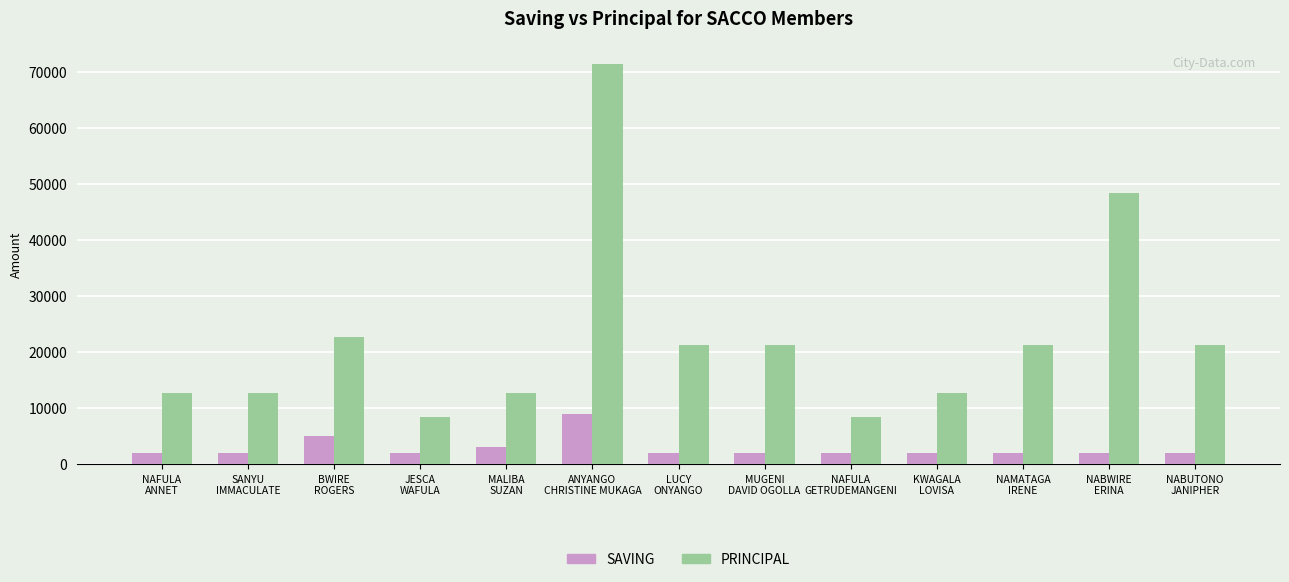

What is the maximum value for SAVING?

9000